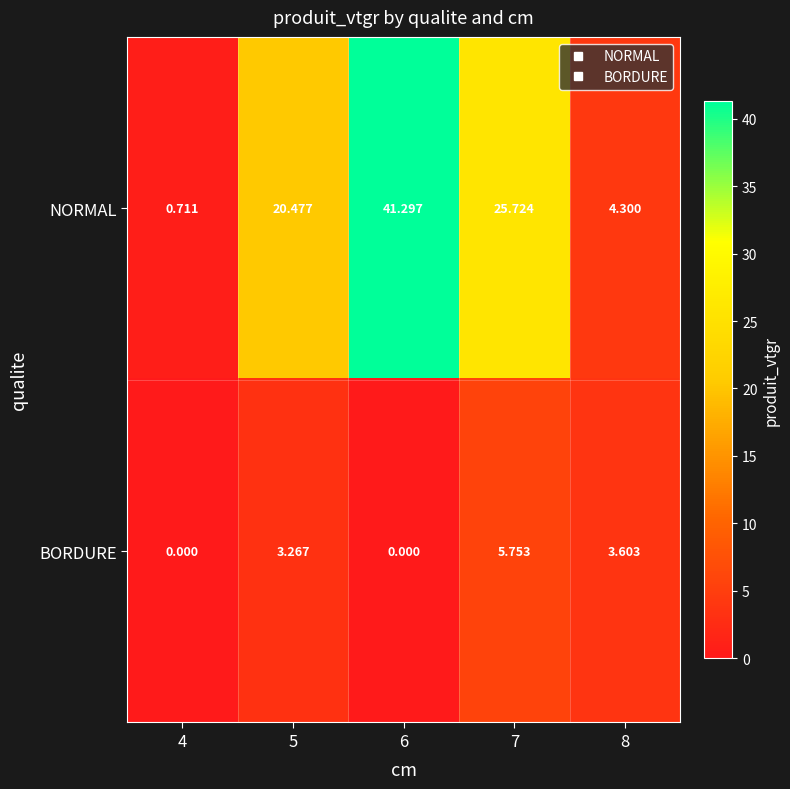

Is the value of NORMAL at 4 greater than the value of BORDURE at 8?

No